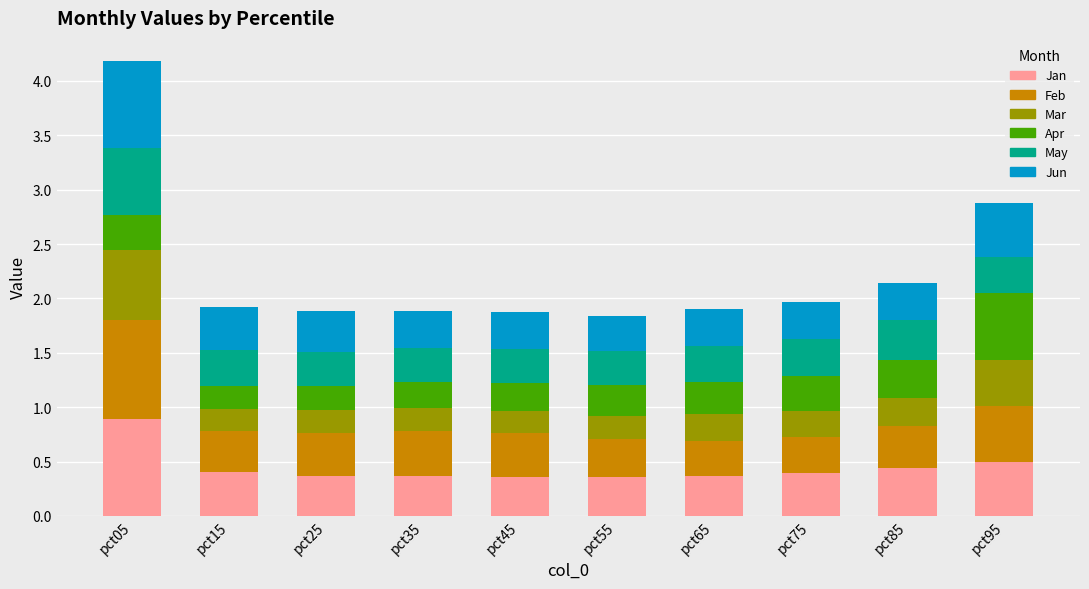

Are the bars grouped side by side (vs. stacked)?

No